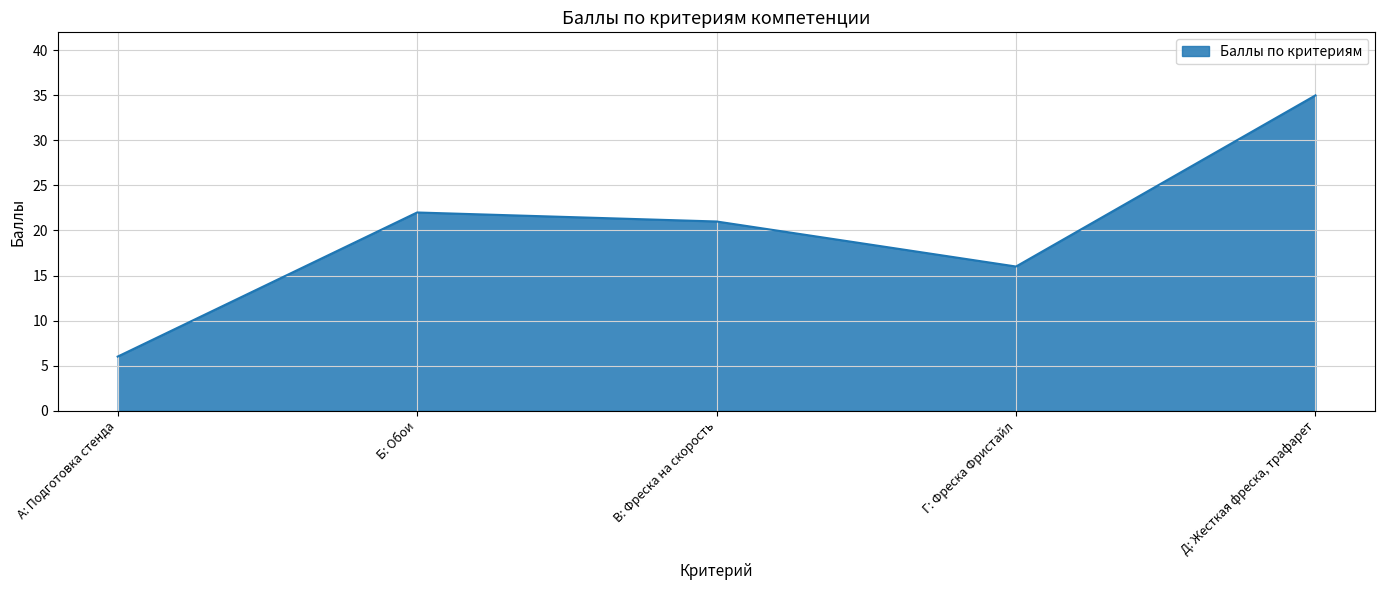

How many values are below 21?

2